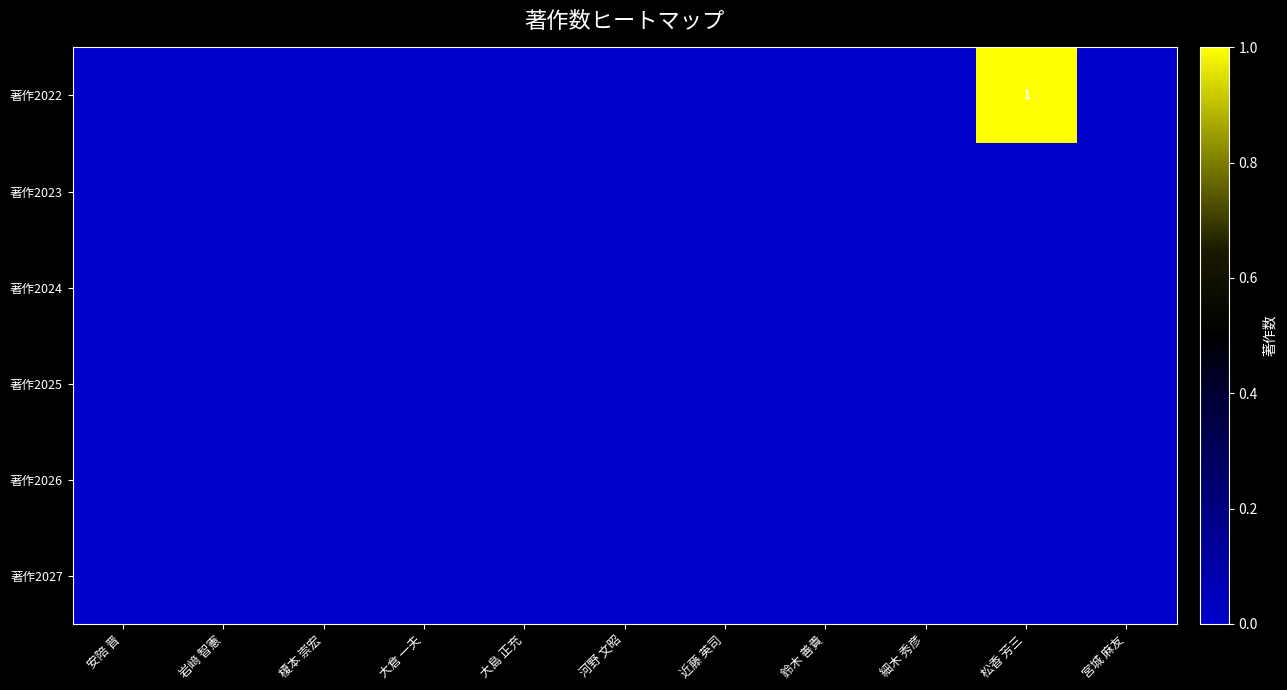

At which category is the sum across all series the highest?

松香 芳三